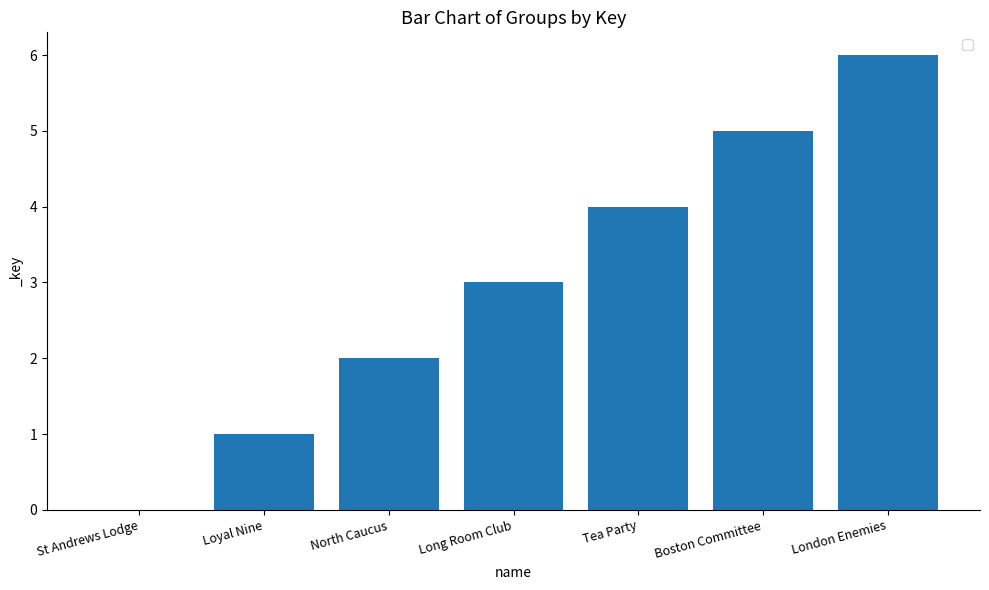

What is the sum of the values at Tea Party and St Andrews Lodge?

4